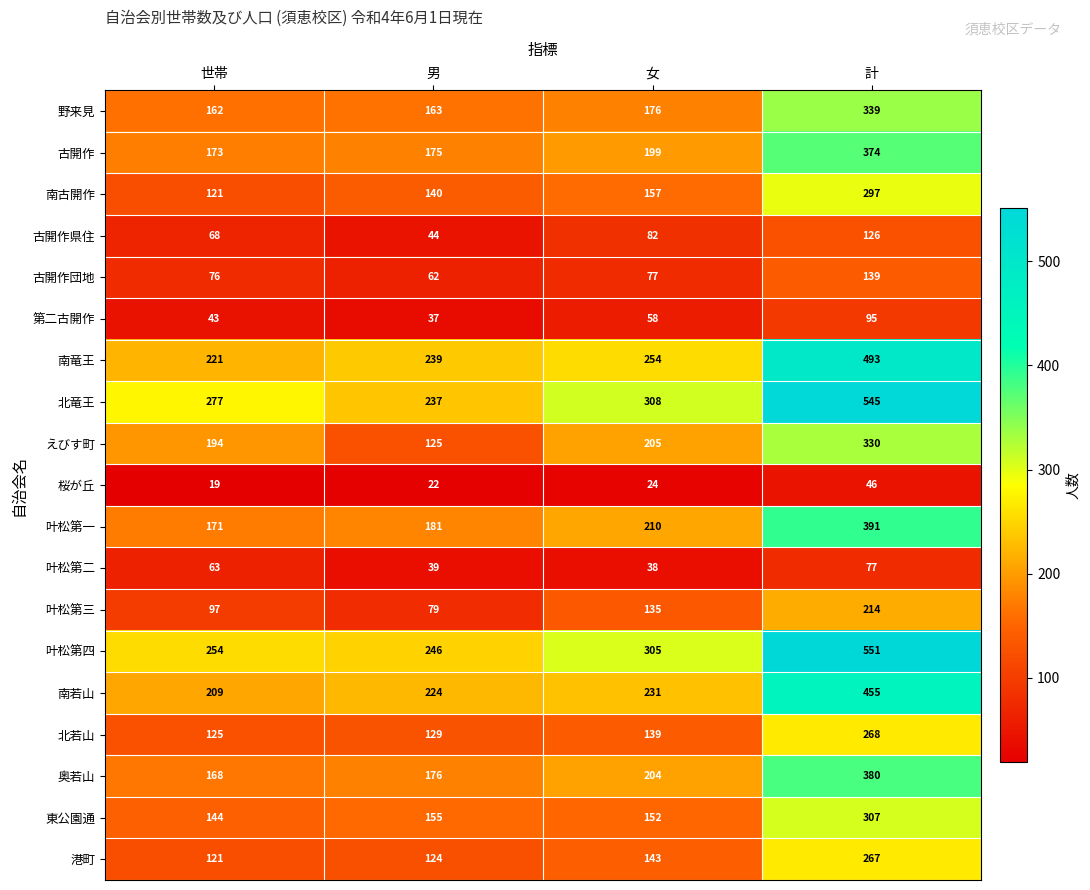

What is the difference between the maximum and minimum values in the 東公園通 series?

163